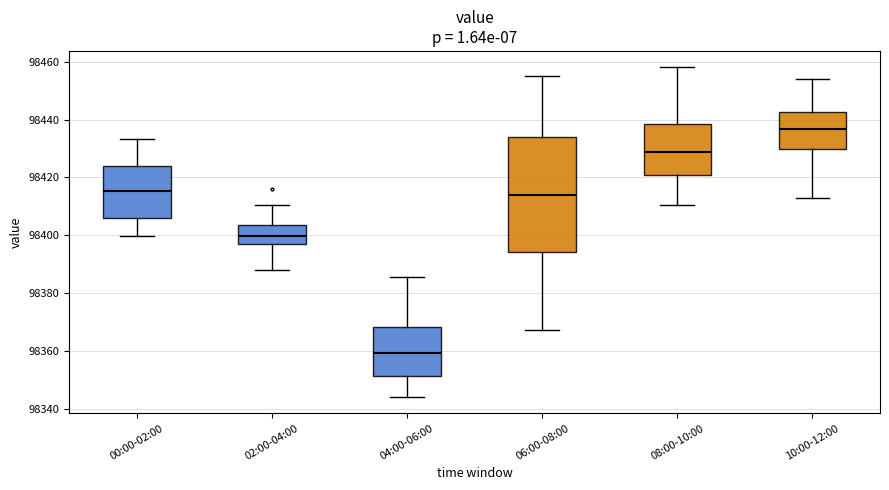

Reading left to right, read every box against the y-axis: the position of its median line, the range the box covers, and the ends of its whiskers. The values are not printed on the chart, so give them approximately, as read against the axis.

00:00-02:00: median 98416, box 98406 to 98424, whiskers 98400 to 98434
02:00-04:00: median 98400, box 98396 to 98404, whiskers 98388 to 98410
04:00-06:00: median 98360, box 98352 to 98368, whiskers 98344 to 98386
06:00-08:00: median 98414, box 98394 to 98434, whiskers 98368 to 98456
08:00-10:00: median 98428, box 98420 to 98438, whiskers 98410 to 98458
10:00-12:00: median 98436, box 98430 to 98442, whiskers 98414 to 98454